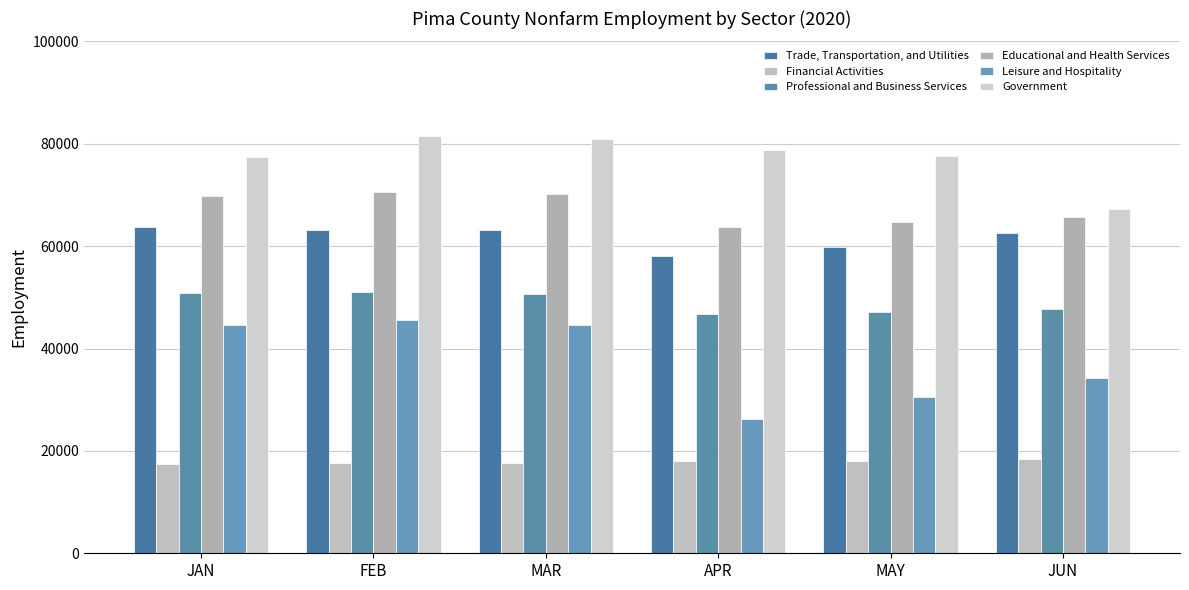

At which label does Educational and Health Services first exceed 69700?

FEB